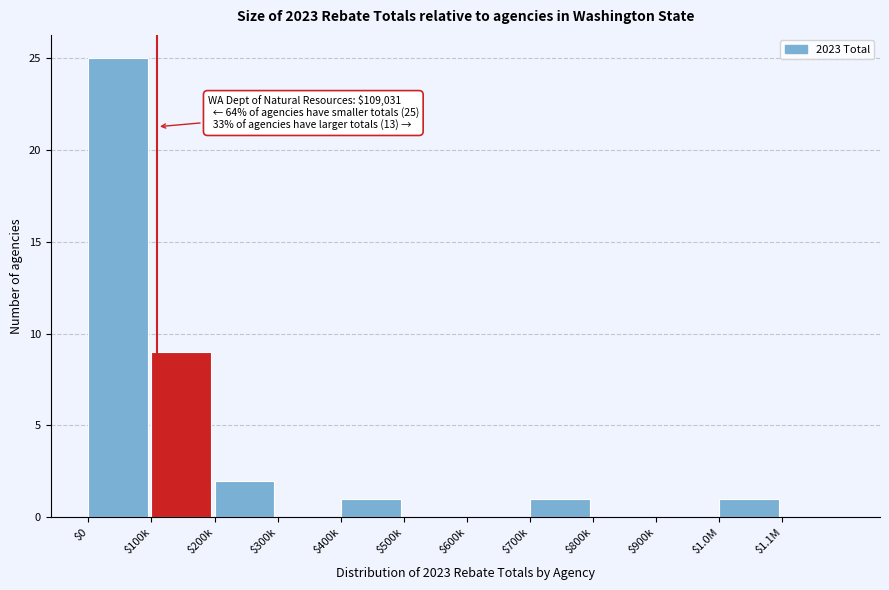

The chart shows a value of 9 at $500k. True or false?

False